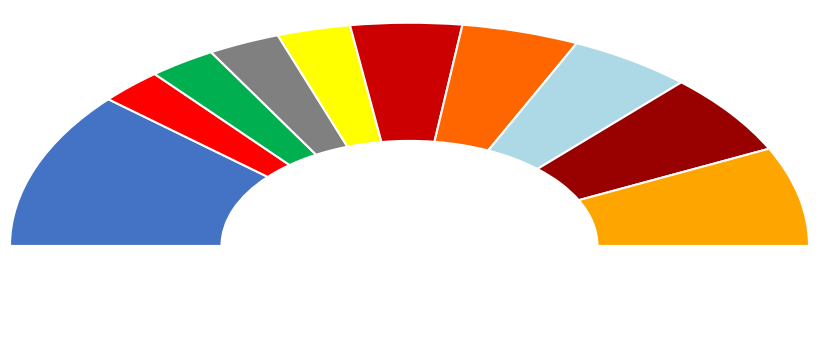

Is pct75 the majority of the pie?

No